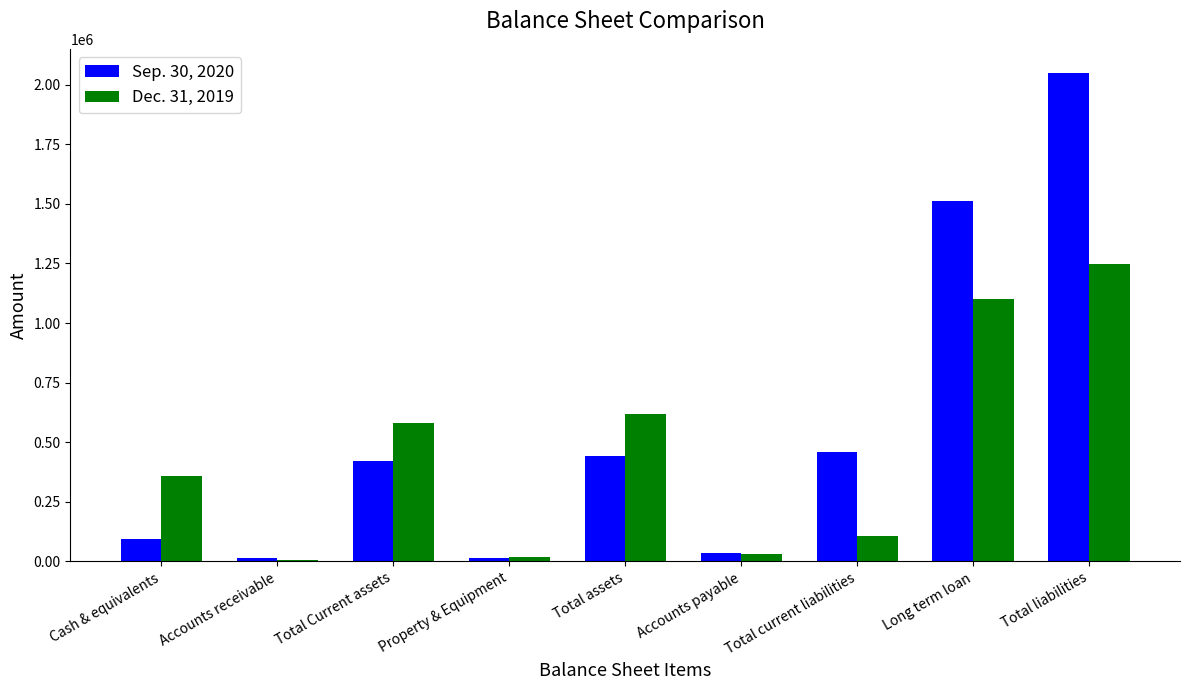

How many series are shown in this chart?

2